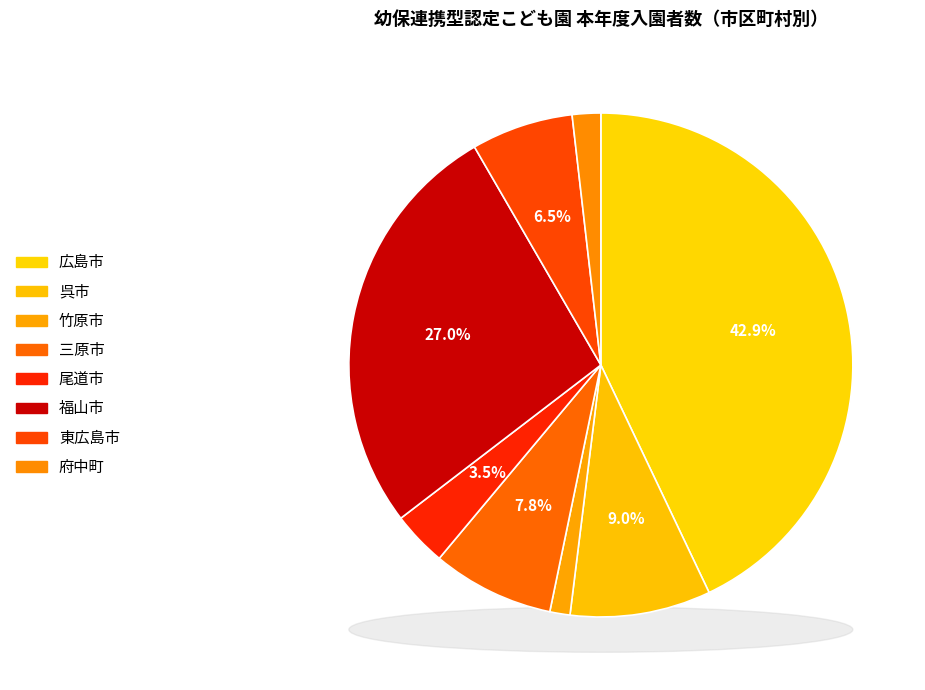

What is the ratio of the value at 呉市 to the value at 福山市?

0.3